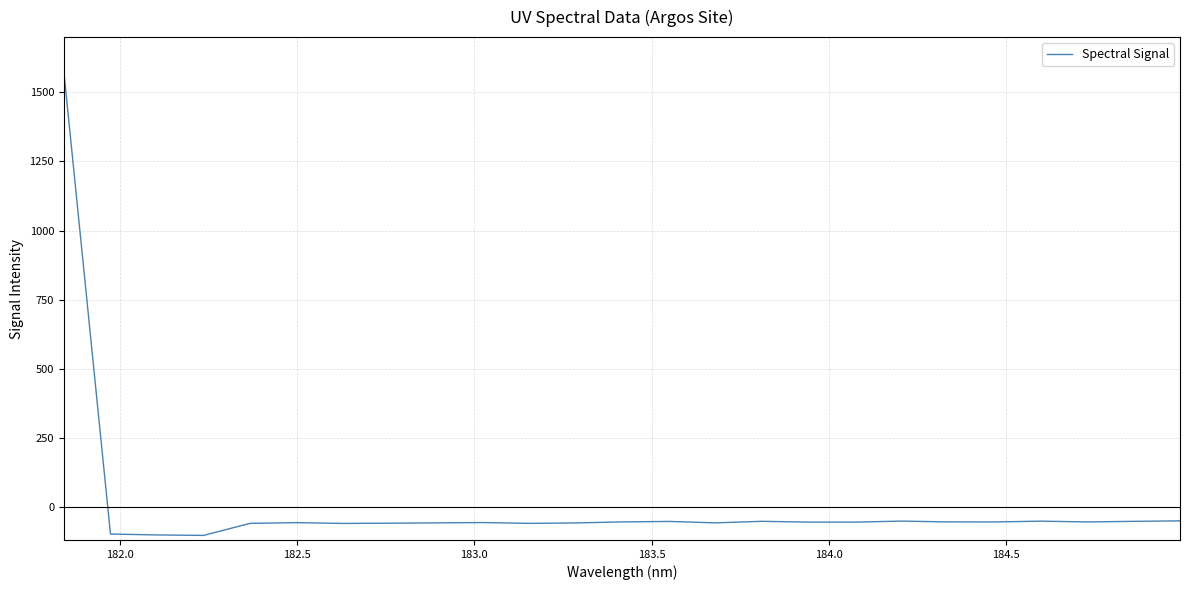

How many values are above zero?

1